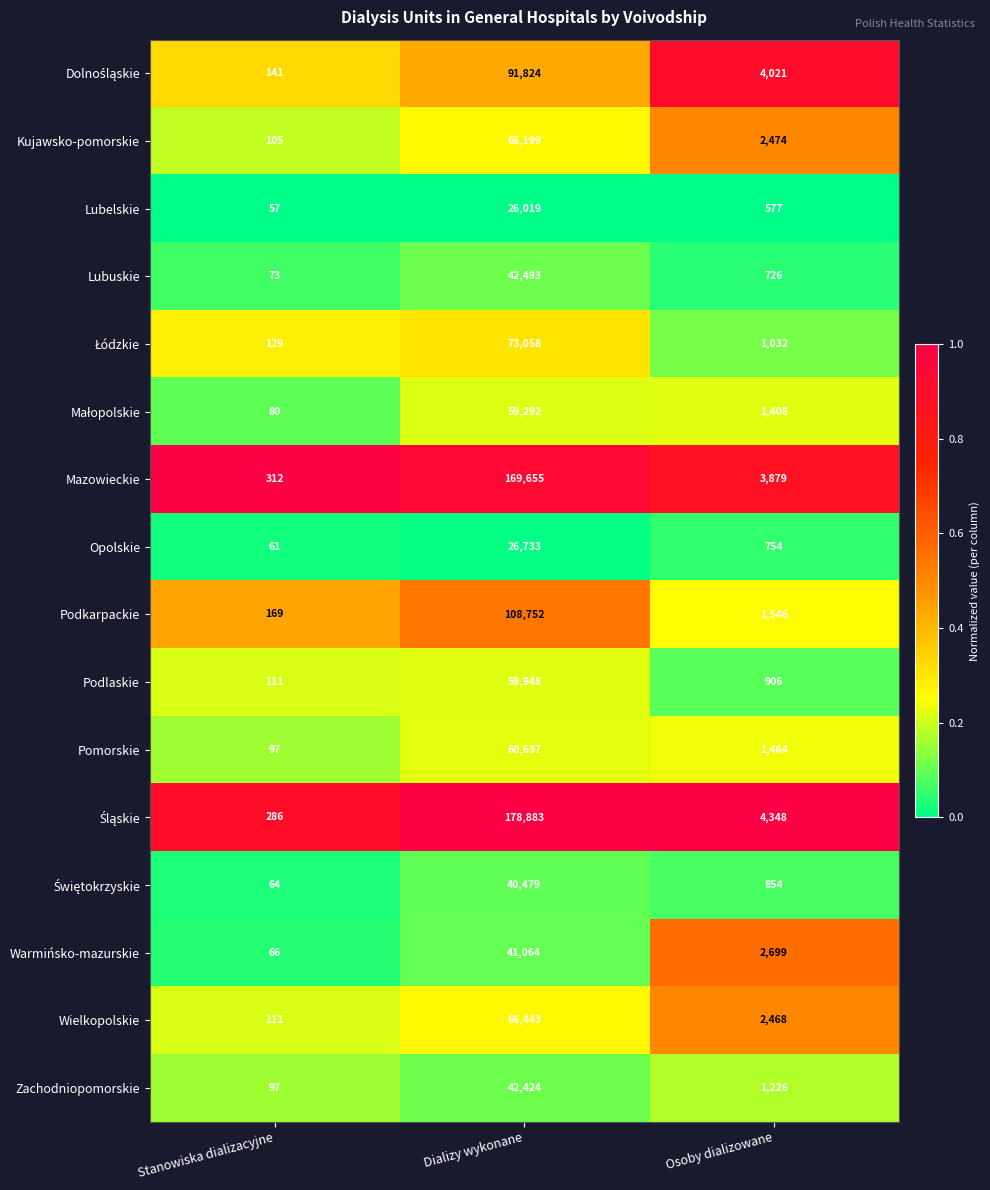

Which category has the lowest value in the Mazowieckie series?

Stanowiska dializacyjne